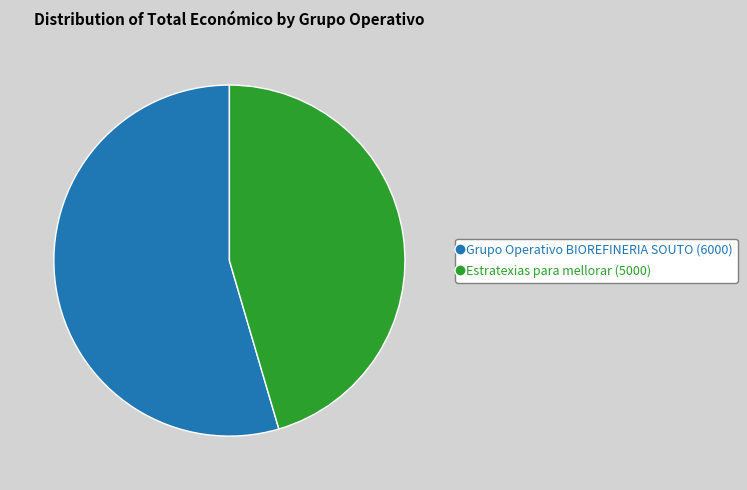

Which slice is the largest?

Grupo Operativo BIOREFINERIA SOUTO